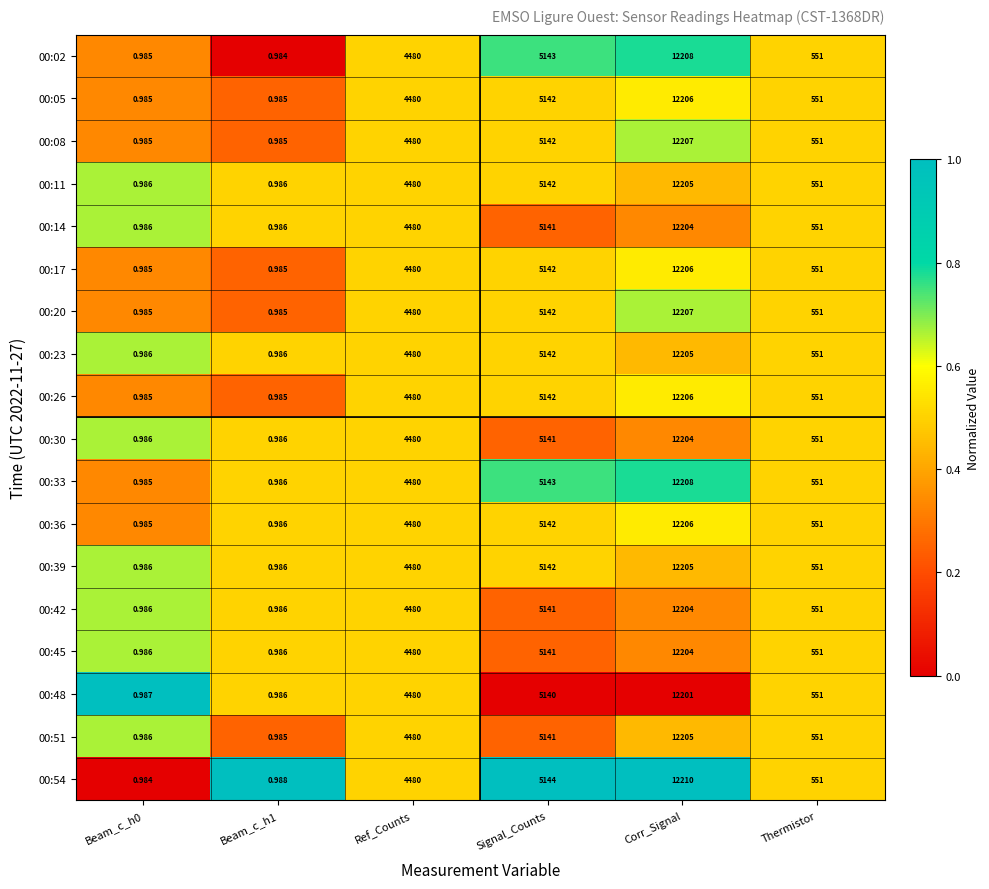

At which category does the chart reach its peak across all series?

Corr_Signal